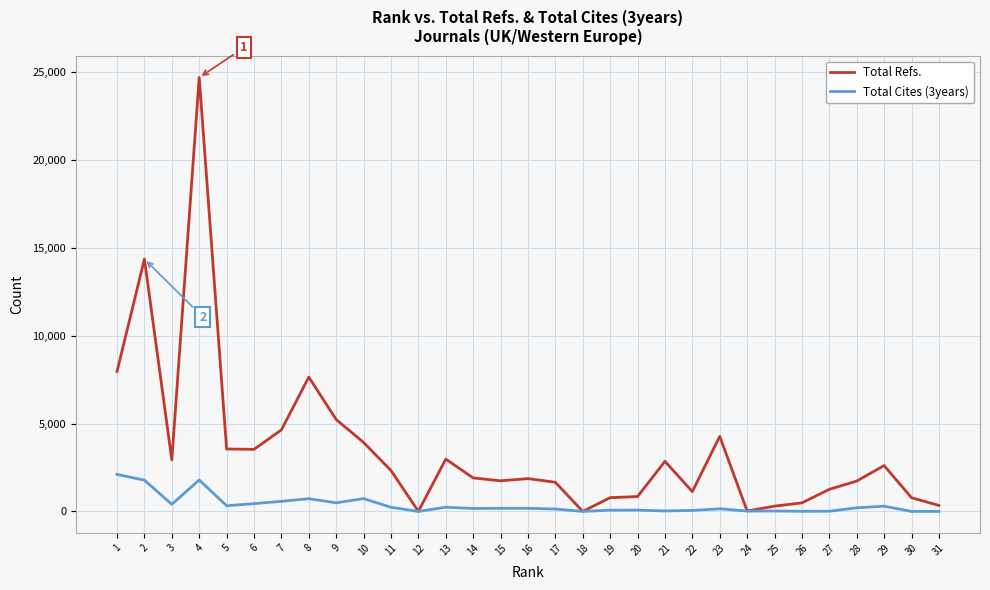

List the series in order of their peak value, lowest first.

Total Cites (3years), Total Refs.